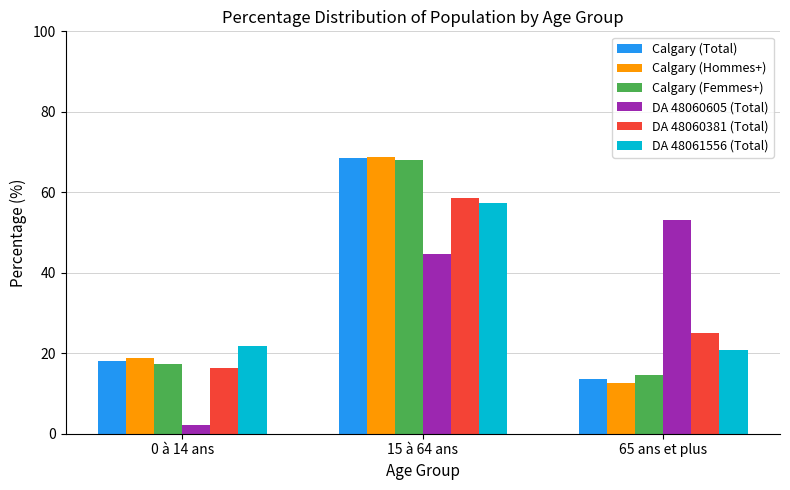

What is the label of the 1st bar from the right?

65 ans et plus